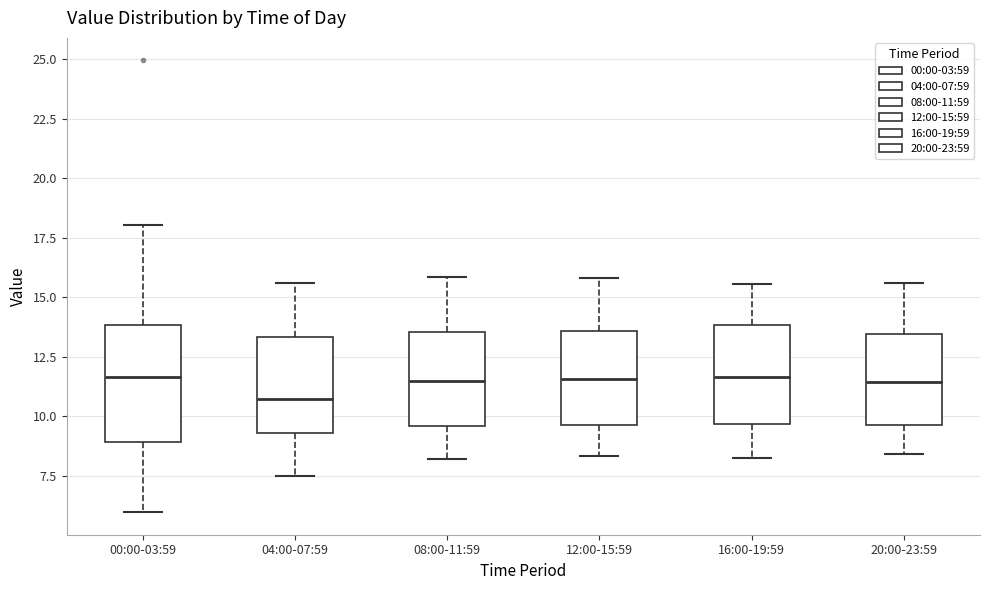

Where is the lower edge of the box for 08:00-11:59 on the y-axis? The values are not printed on the chart, so give them approximately, as read against the axis.

9.5